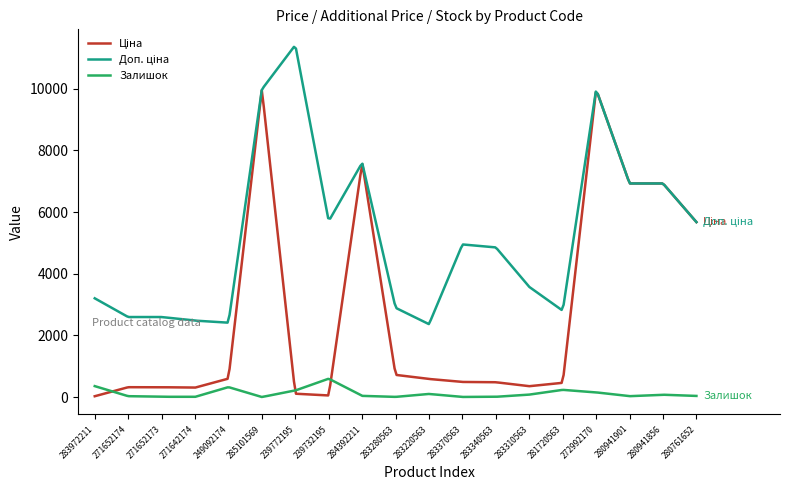

What is the maximum value shown in the chart?

11352.4